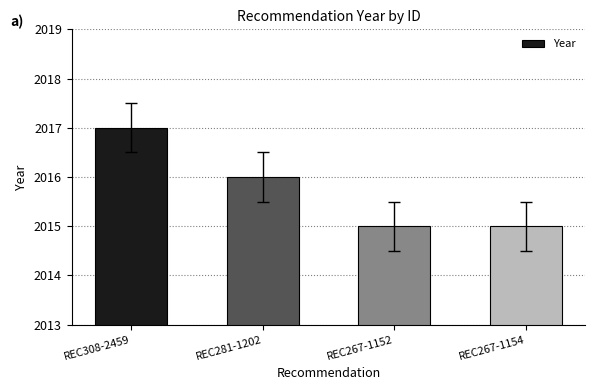

What is the sum of the values at REC267-1154 and REC308-2459?

4032